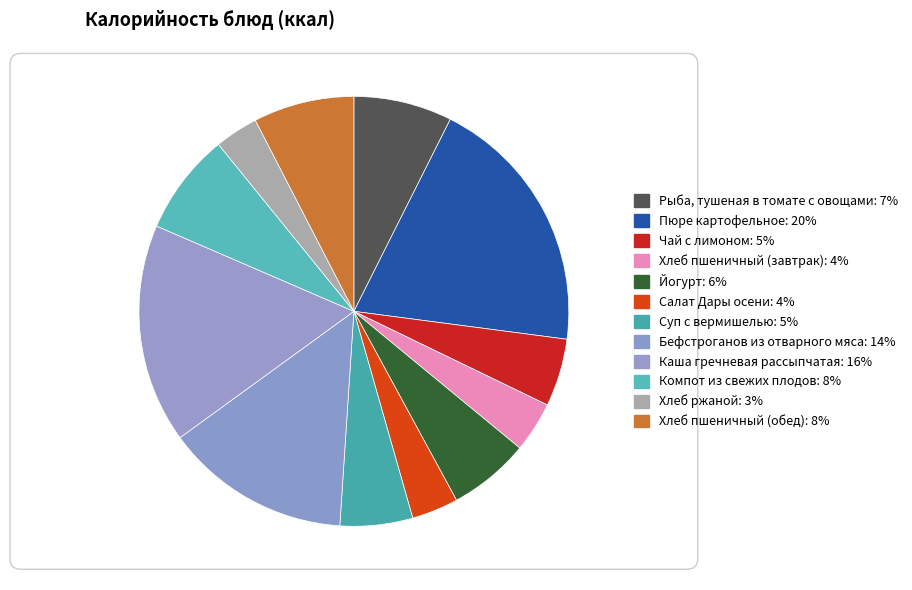

What percentage do Йогурт and Компот из свежих плодов together represent?

13.8%